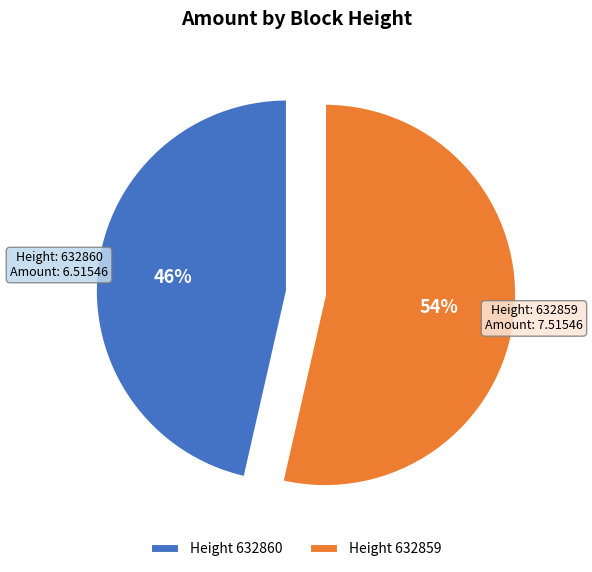

How many slices are in this pie chart?

2